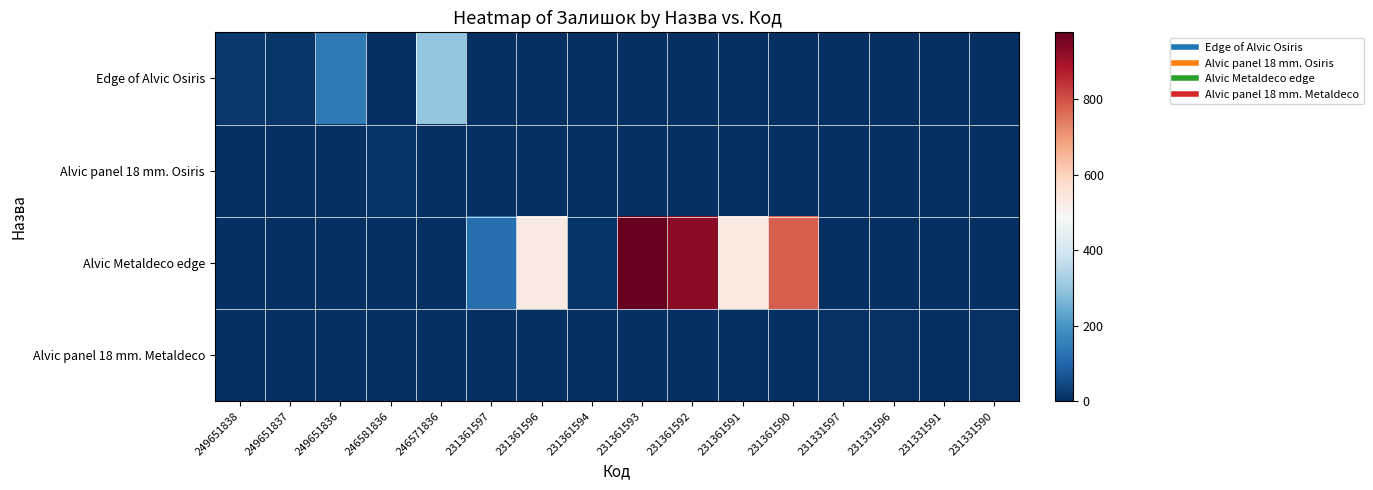

Count the number of categories in the chart.

16